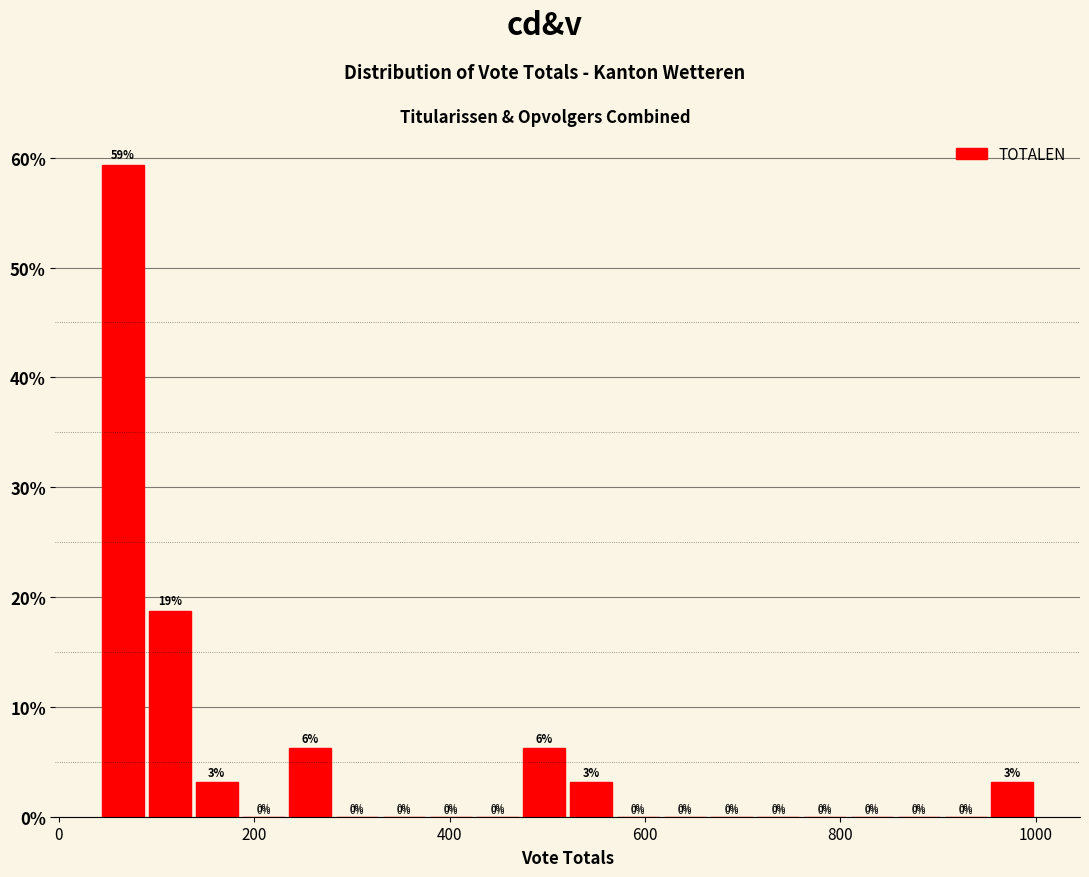

Read against the x-axis, roughly where is the centre of the tallest bar?

60